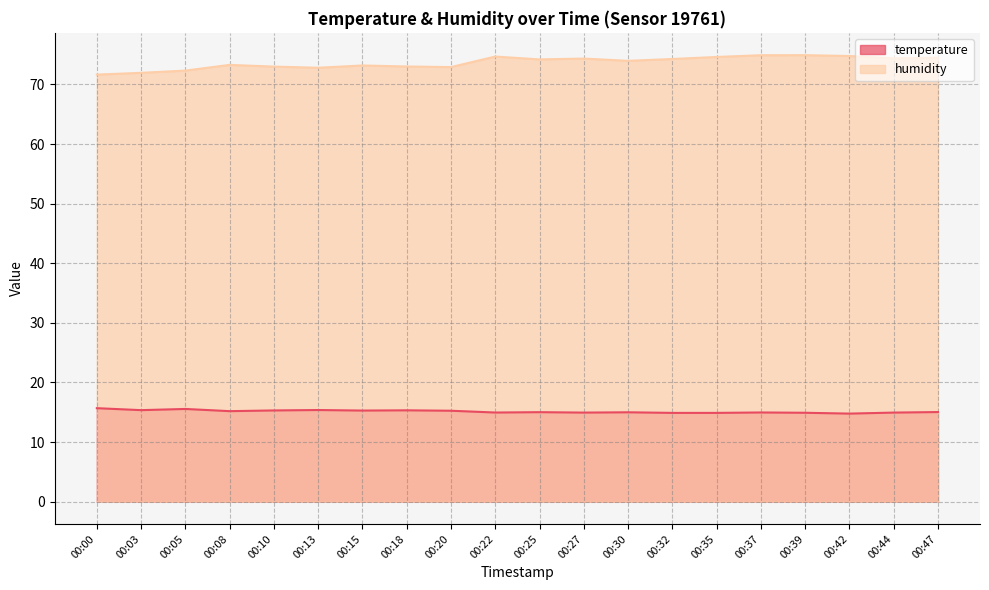

Between 00:25 and 00:44, which is larger?

00:25